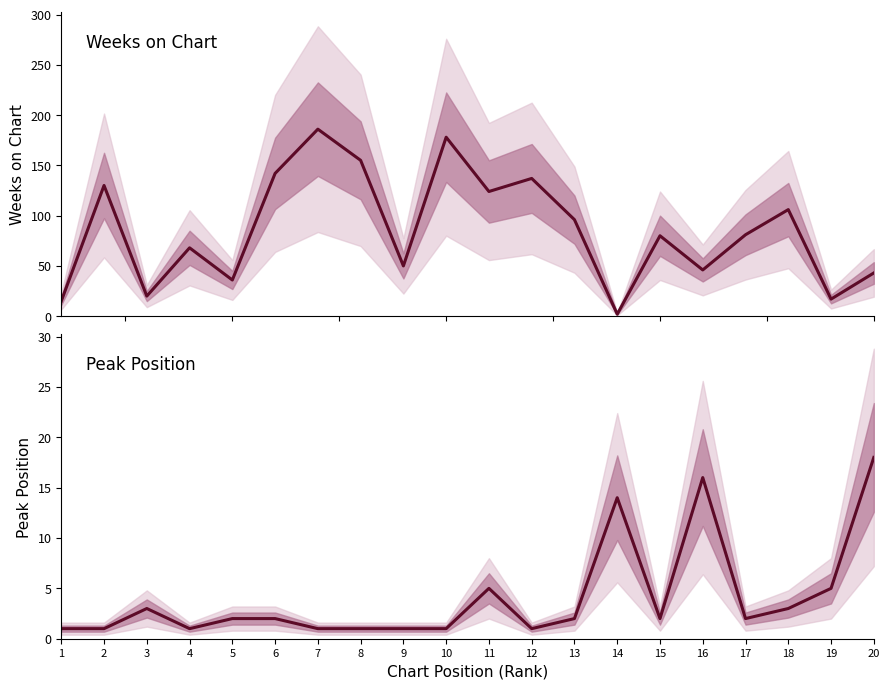

At which label does Peak Position reach its peak?

20